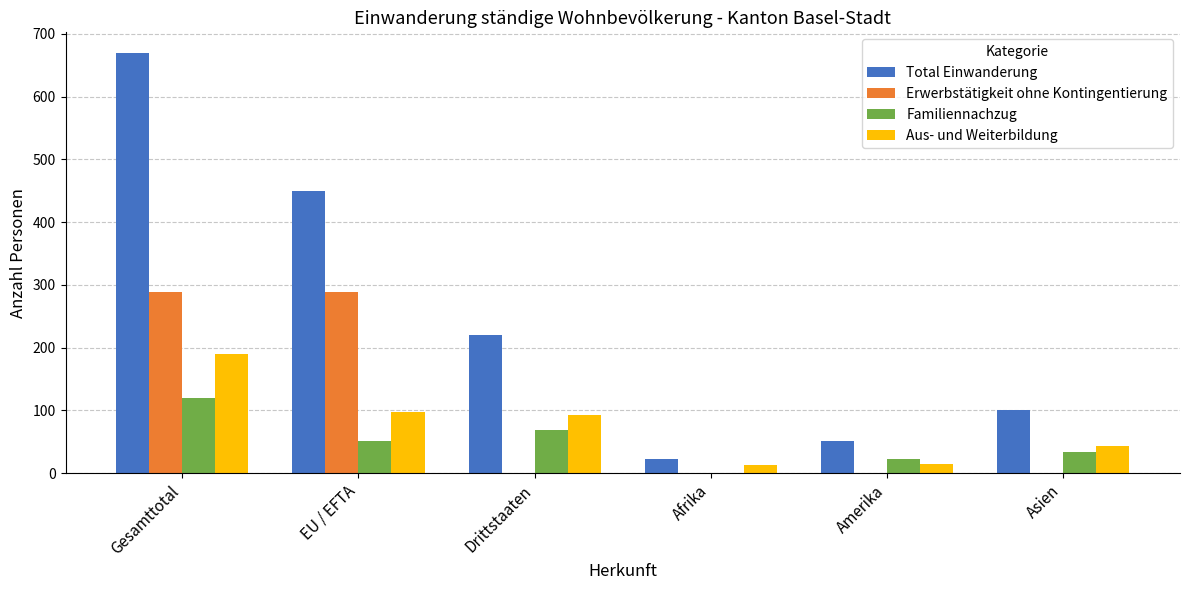

At which category is the sum across all series the highest?

Gesamttotal